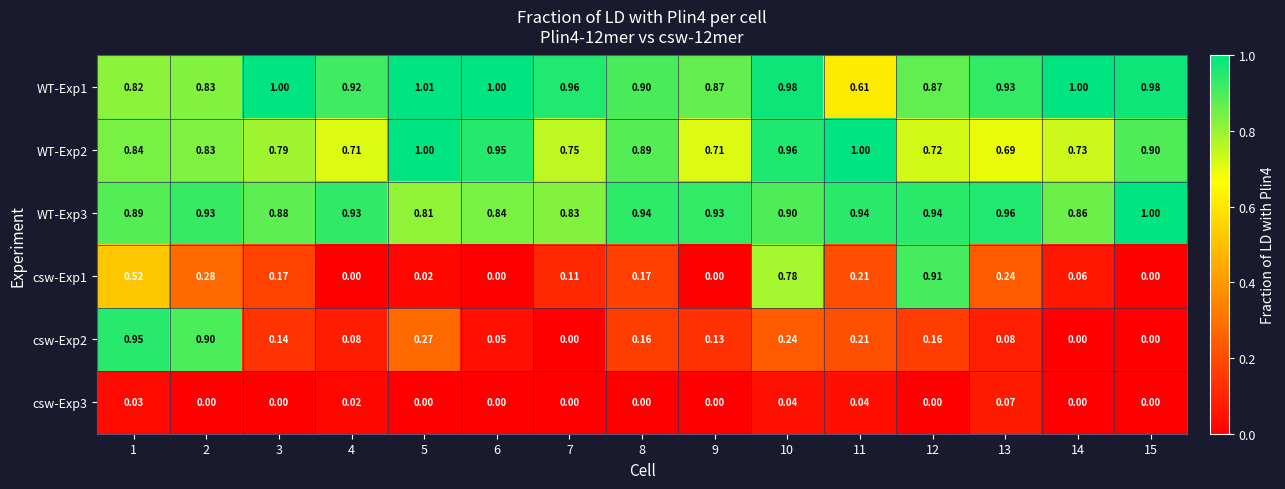

Is the value of WT-Exp1 at 6 greater than the value of WT-Exp2 at 2?

Yes